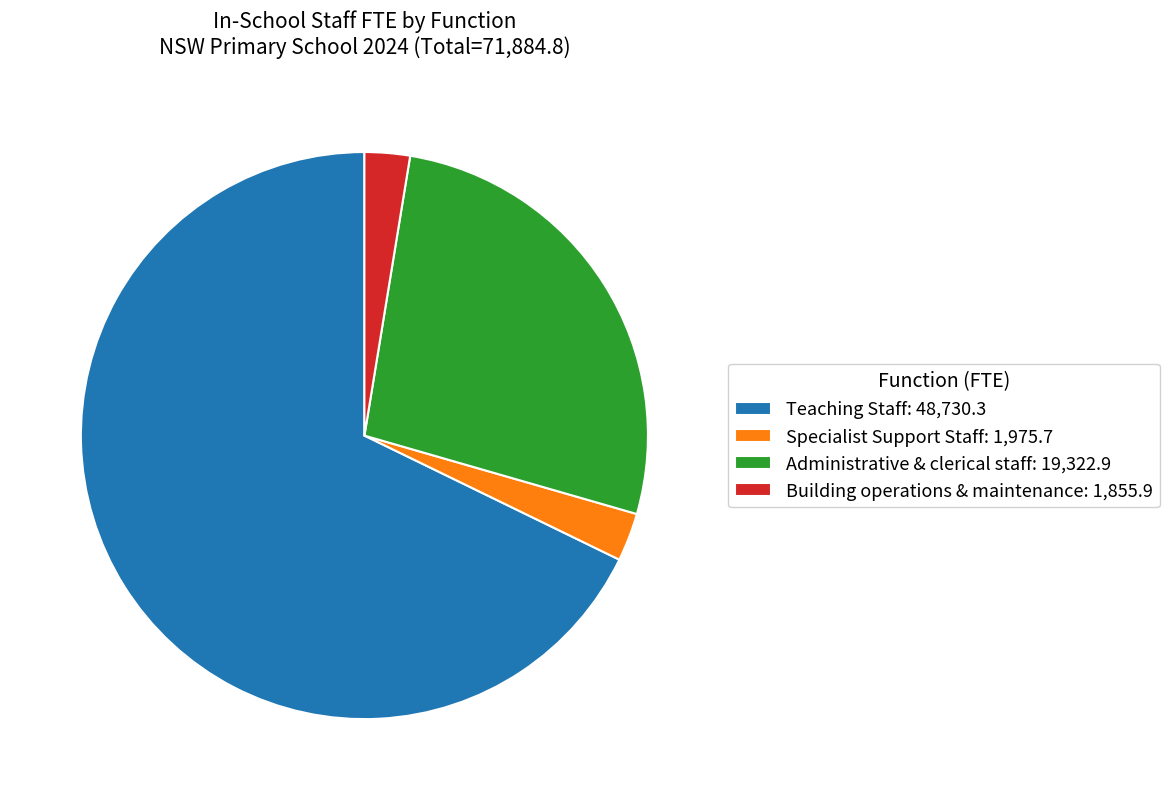

Do Teaching Staff and Building operations & maintenance together represent more than half of the pie?

Yes